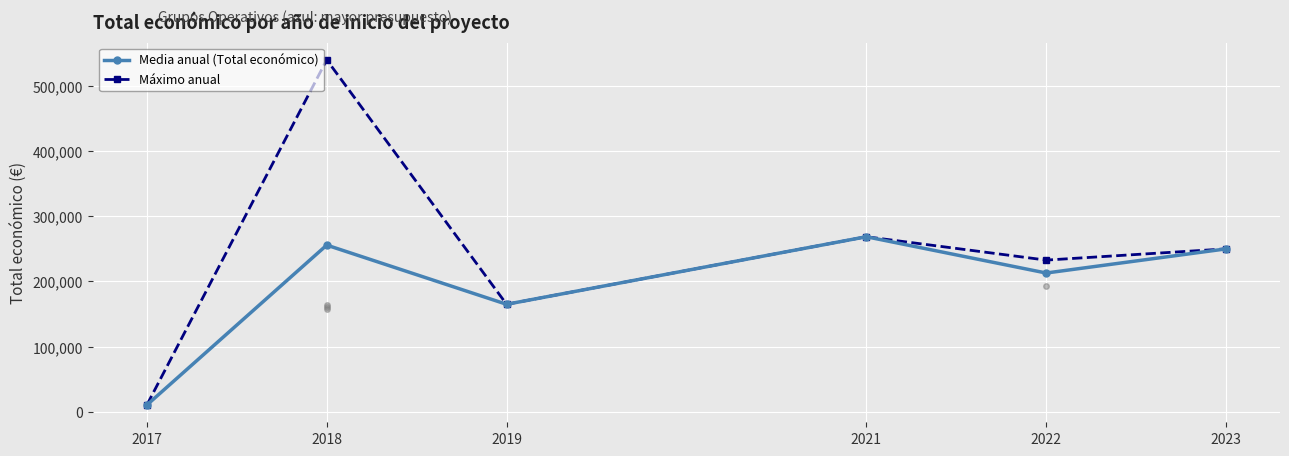

What is the sum of all Media anual (Total económico) values?

1162863.5